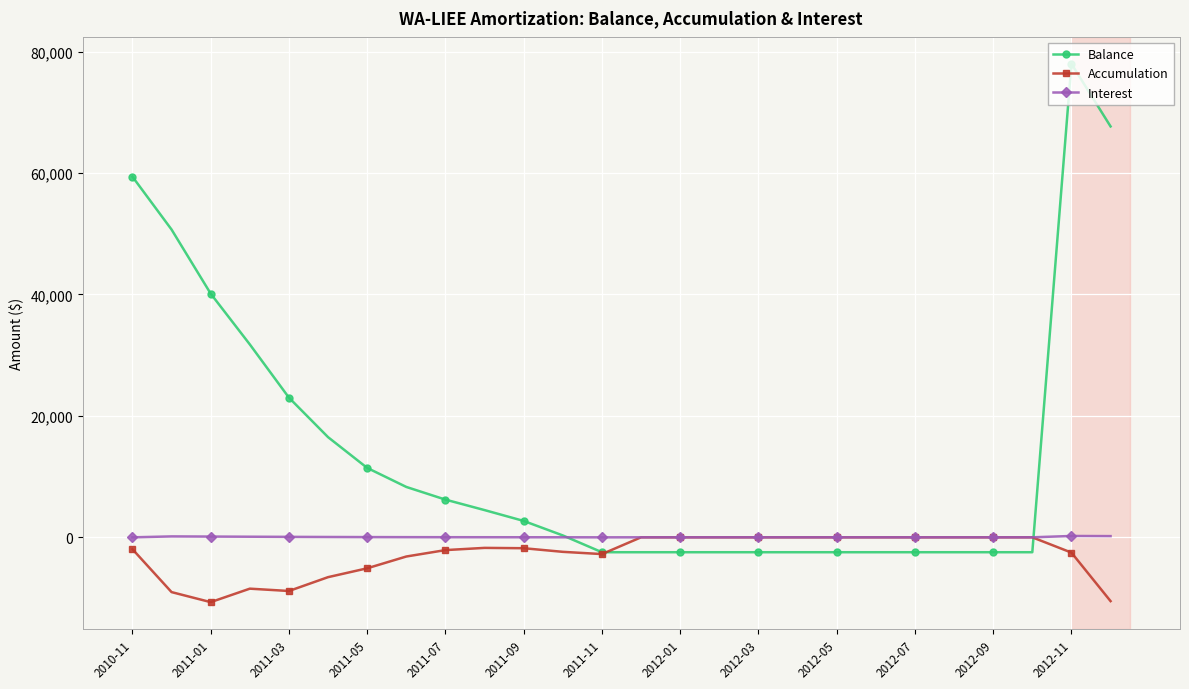

What is the average value of the Balance series?

14272.4